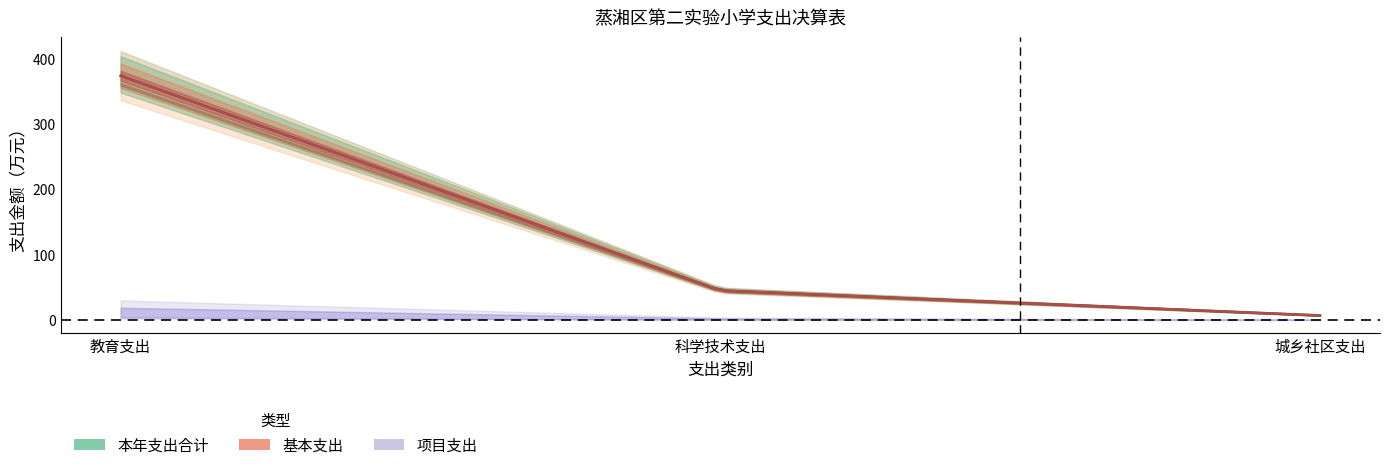

What is the sum of the 基本支出 values at 教育支出 and 城乡社区支出?

380.9